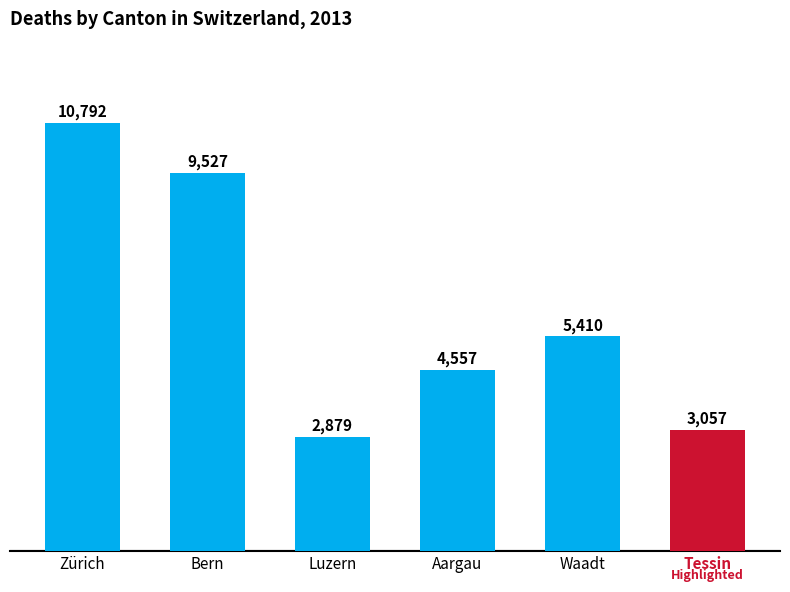

What is the change in value from Bern to Tessin?

-6470